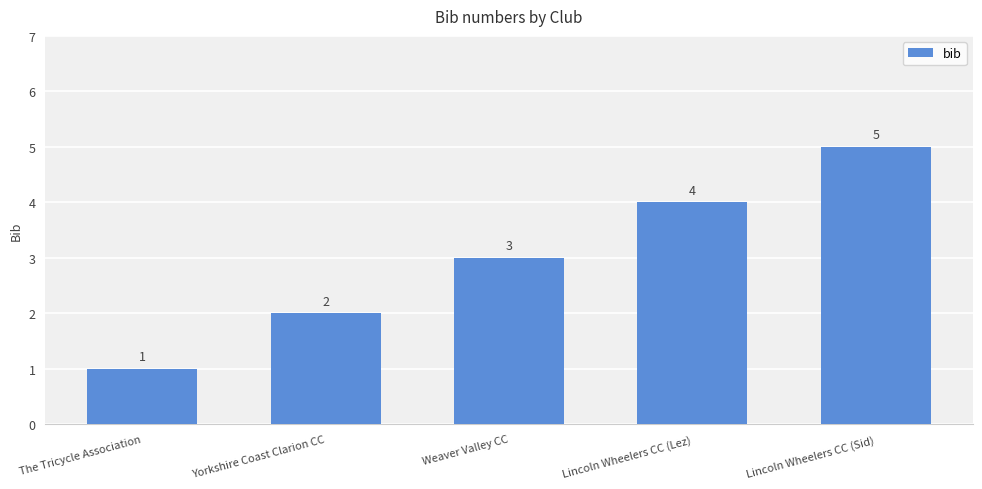

What value does the data have at Lincoln Wheelers CC (Sid)?

5